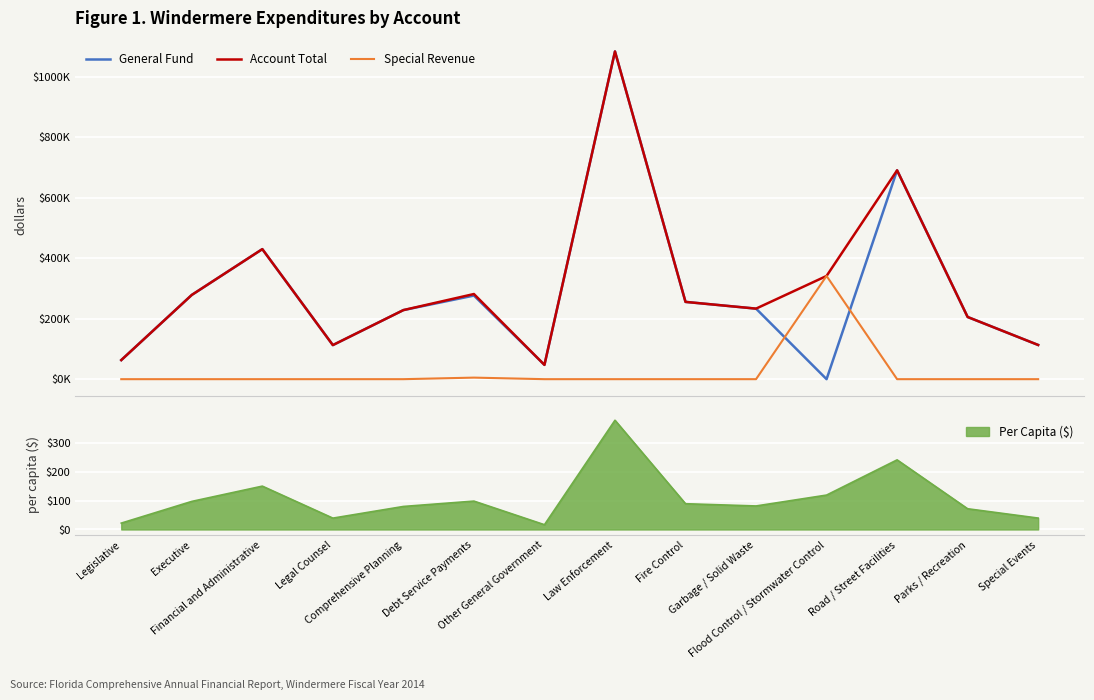

Rank the categories by General Fund value from lowest to highest.

Flood Control / Stormwater Control, Other General Government, Legislative, Legal Counsel, Special Events, Parks / Recreation, Comprehensive Planning, Garbage / Solid Waste, Fire Control, Debt Service Payments, Executive, Financial and Administrative, Road / Street Facilities, Law Enforcement